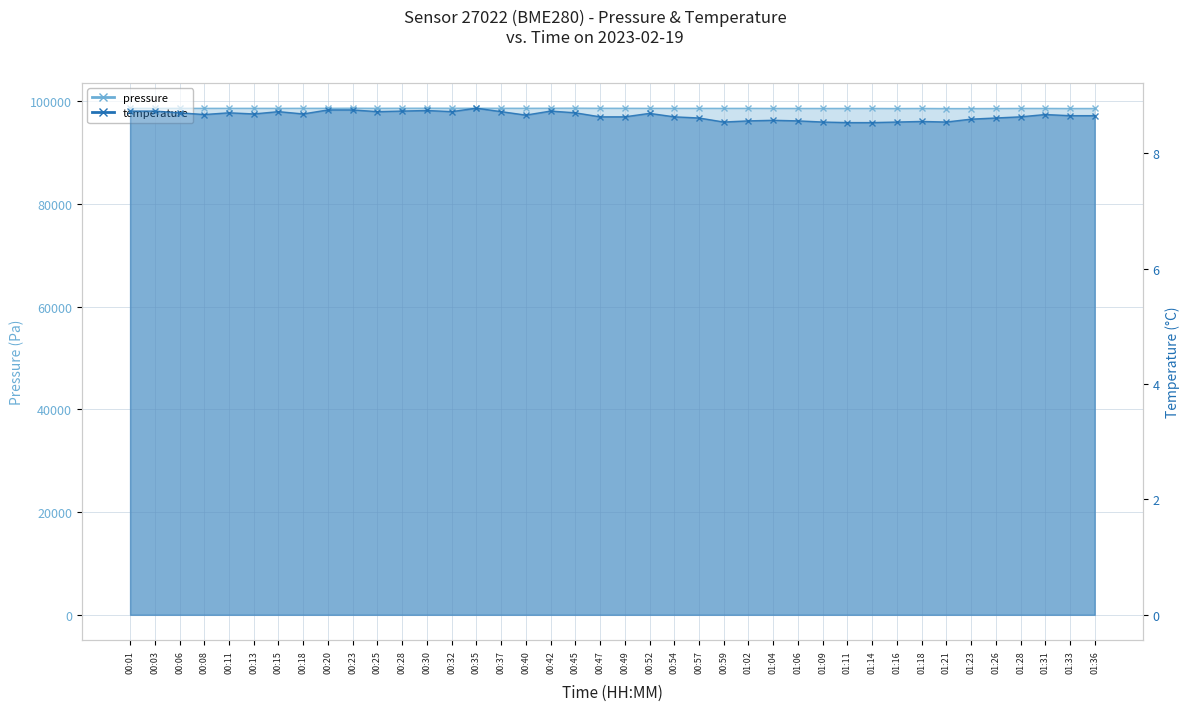

True or false: temperature and pressure cross at least once.

False